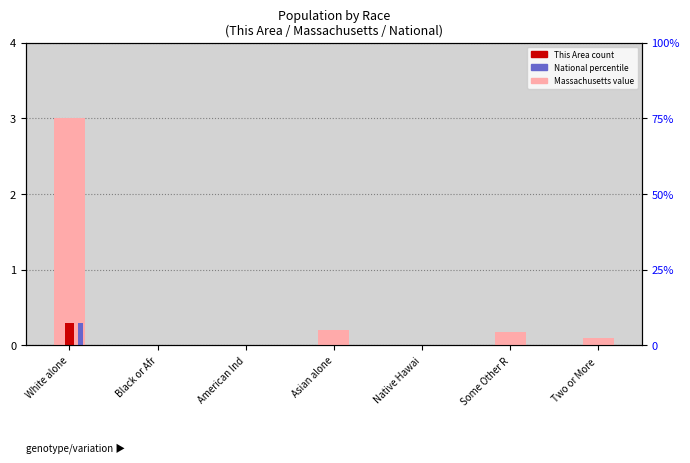

Which category has the lowest value in the This Area series?

Native Hawai